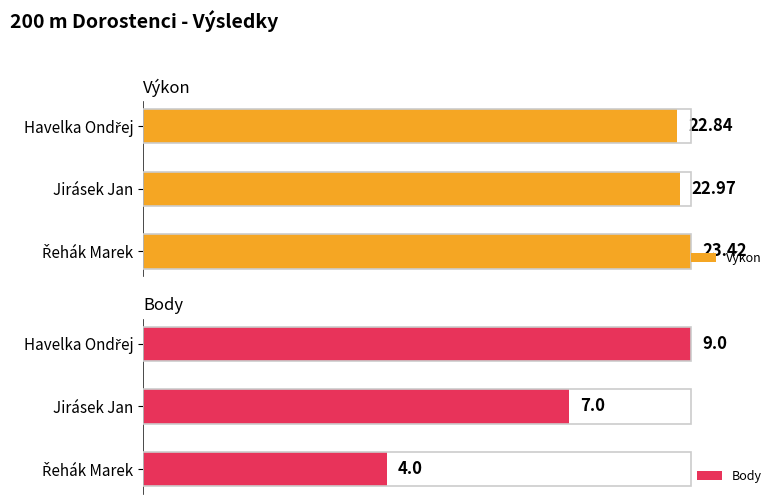

Rank the series by their average value, from lowest to highest.

Body, Výkon